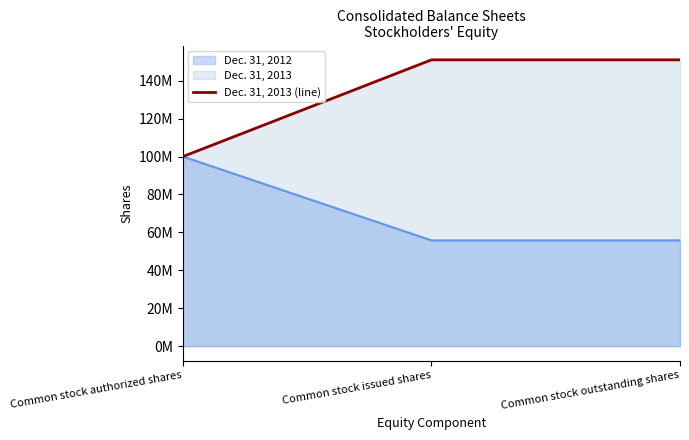

Does the chart display data point markers on the line(s)?

No